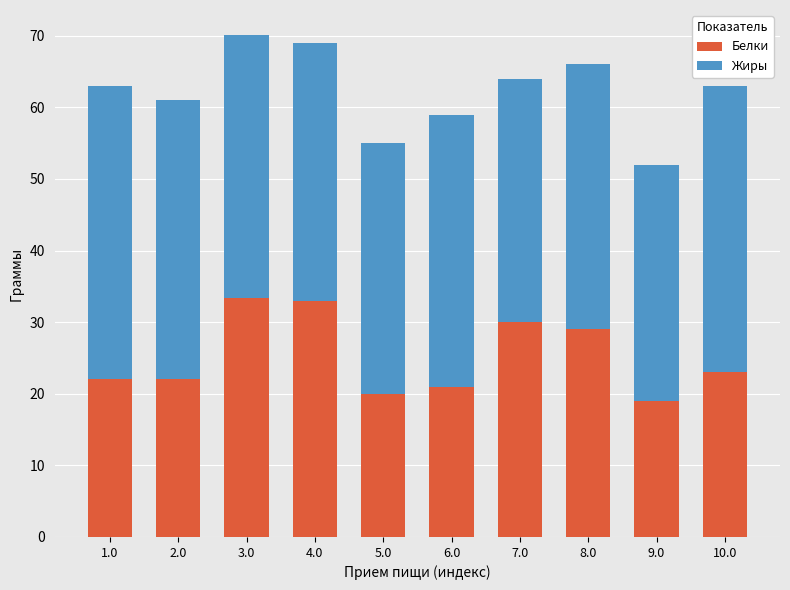

The Белки series shows 33.4 at 3.0. True or false?

True